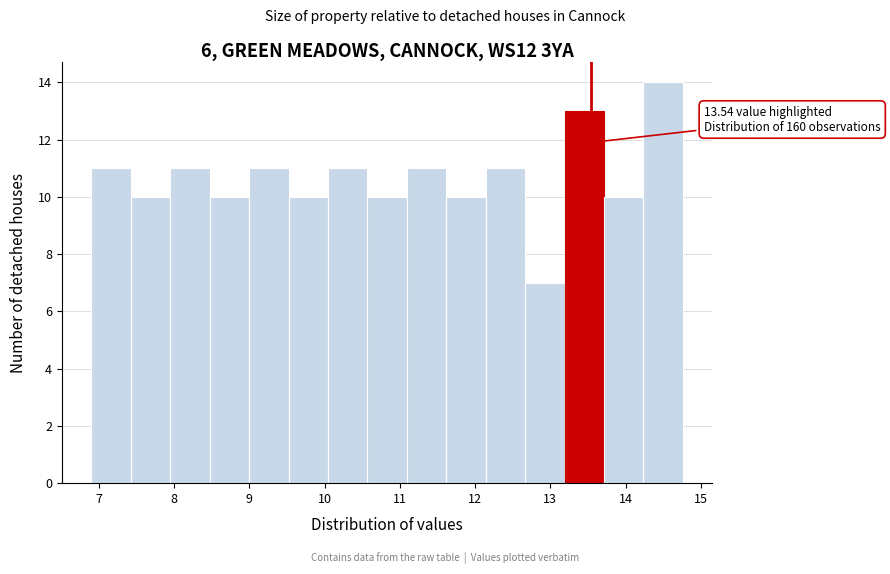

Over which range of the x-axis is the bar tallest?

14.2 to 14.8